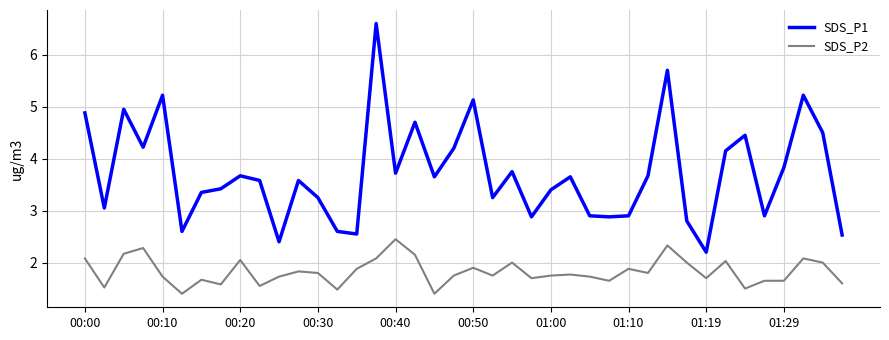

Which series has the largest range (max minus min)?

SDS_P1